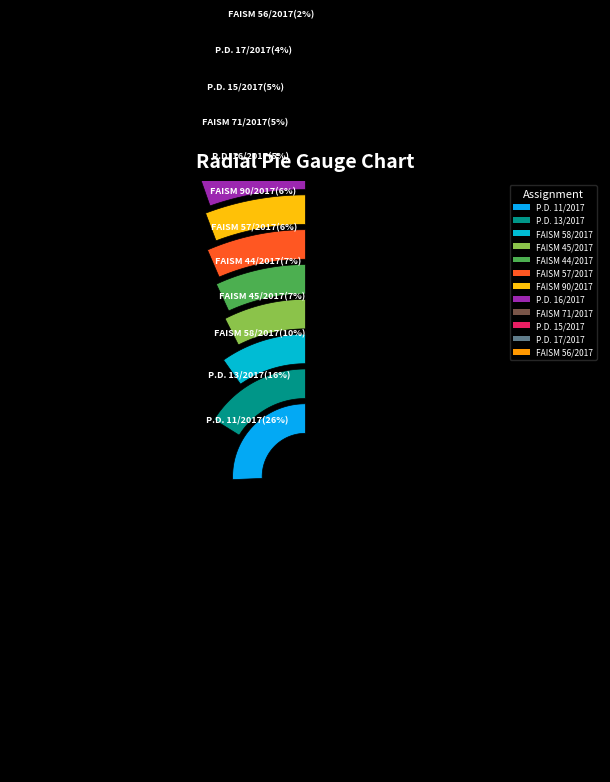

Does P.D. 16/2017 account for over 50% of the chart?

No